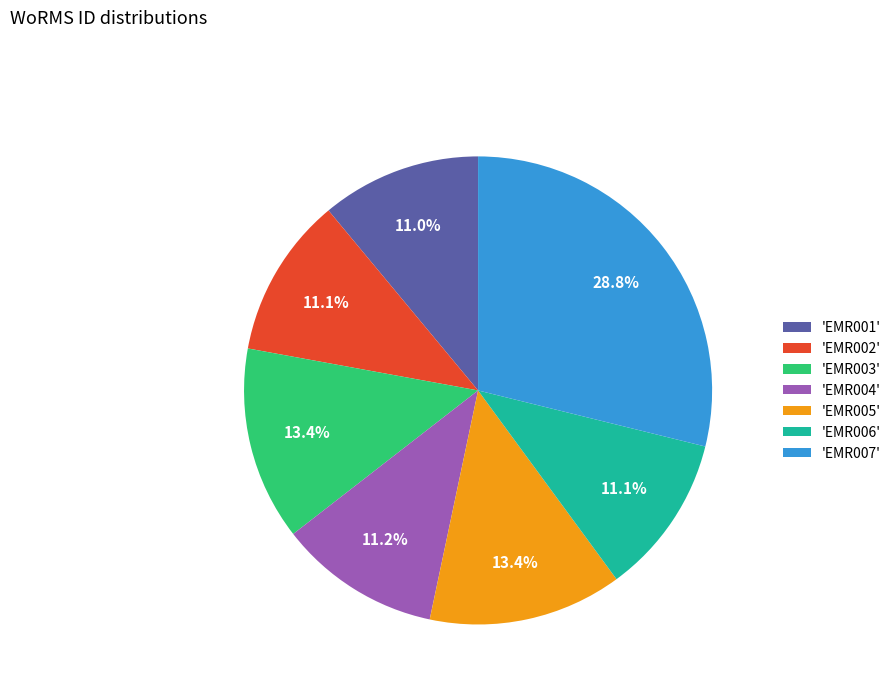

Is the sum of 'EMR006' and 'EMR003' greater than half?

No